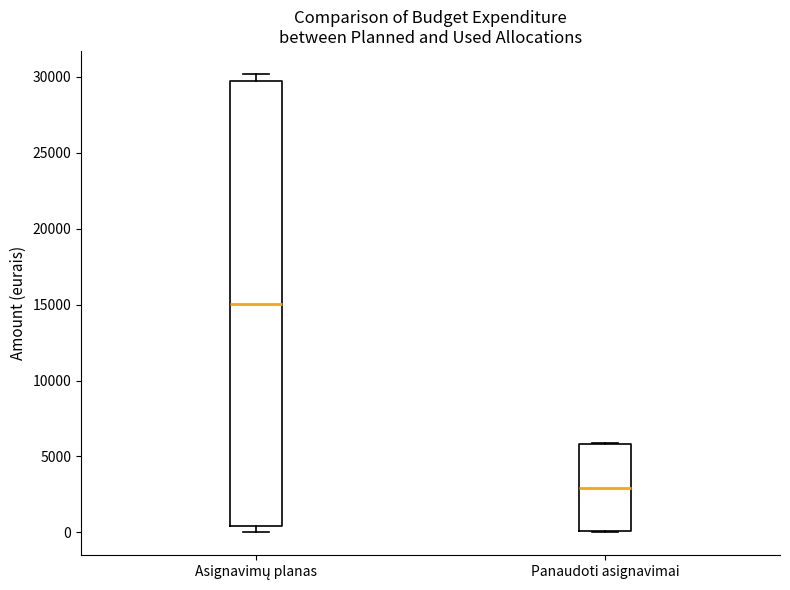

Which box is the tallest, from its lower edge to its upper edge?

Asignavimų planas